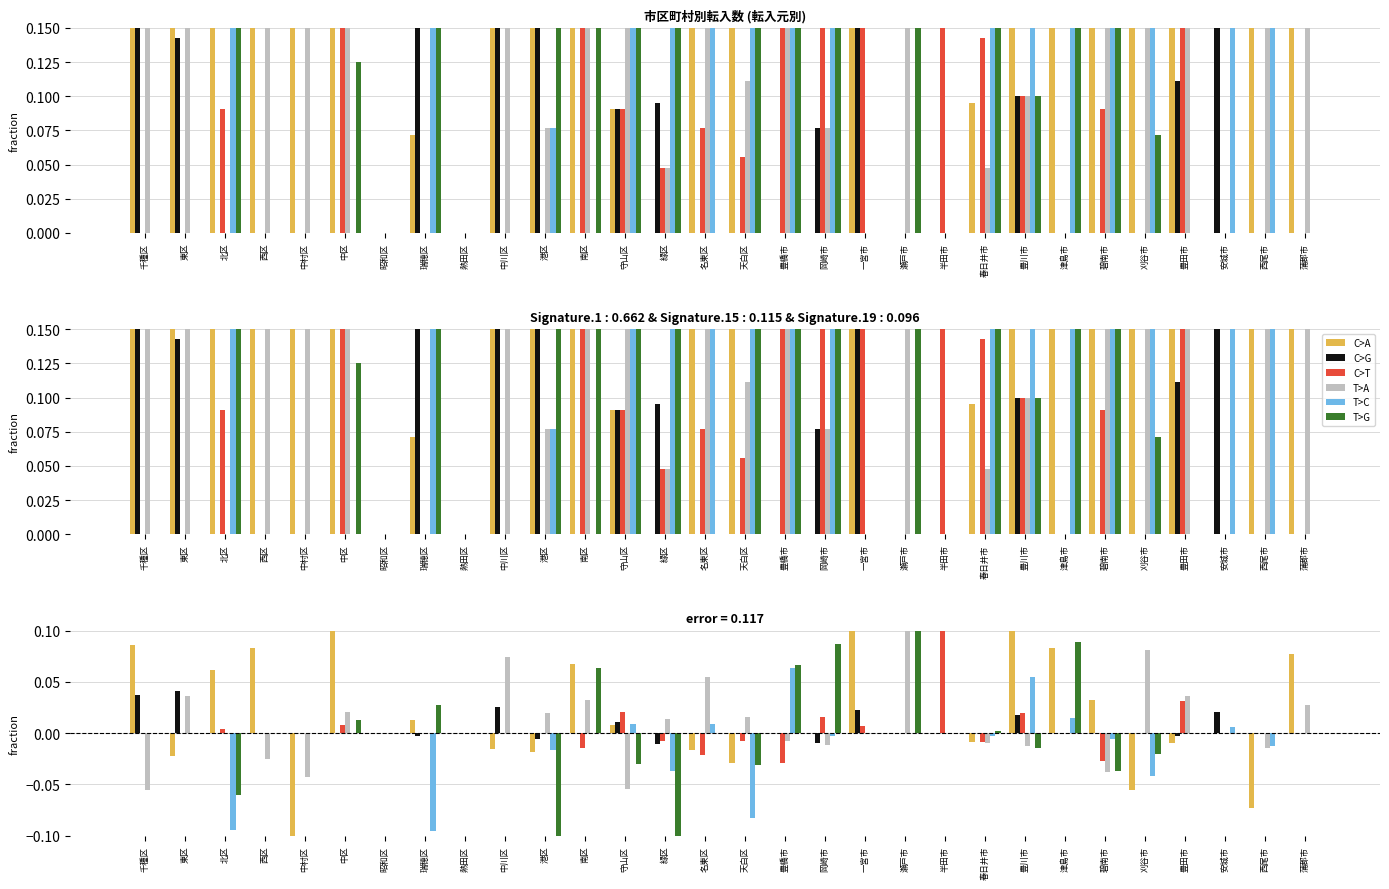

What are all the series names shown in the legend?

C>A, C>G, C>T, T>A, T>C, T>G